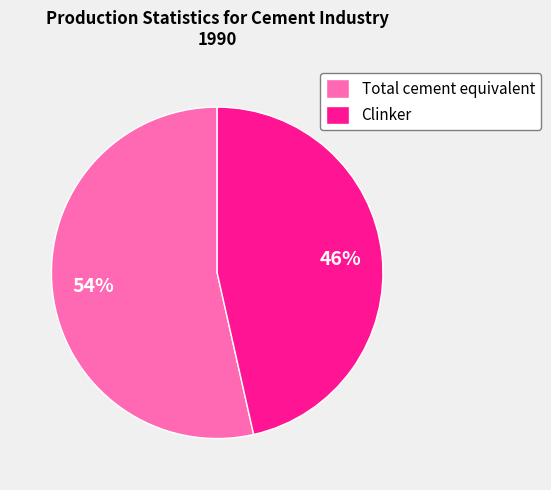

Which slice represents more than half of the pie?

Total cement equivalent